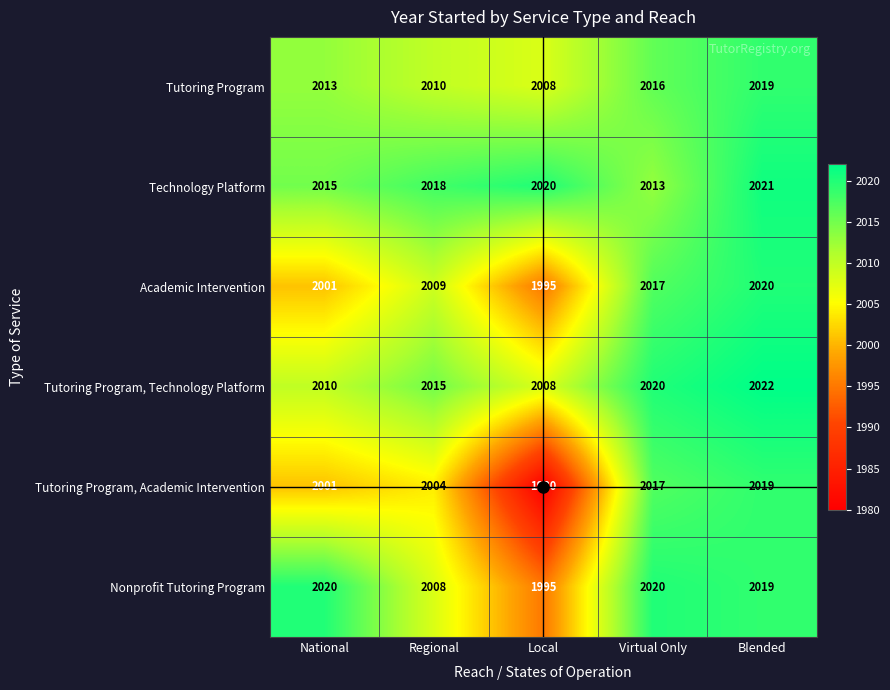

What is the difference between the maximum and minimum values in the Tutoring Program, Technology Platform series?

14